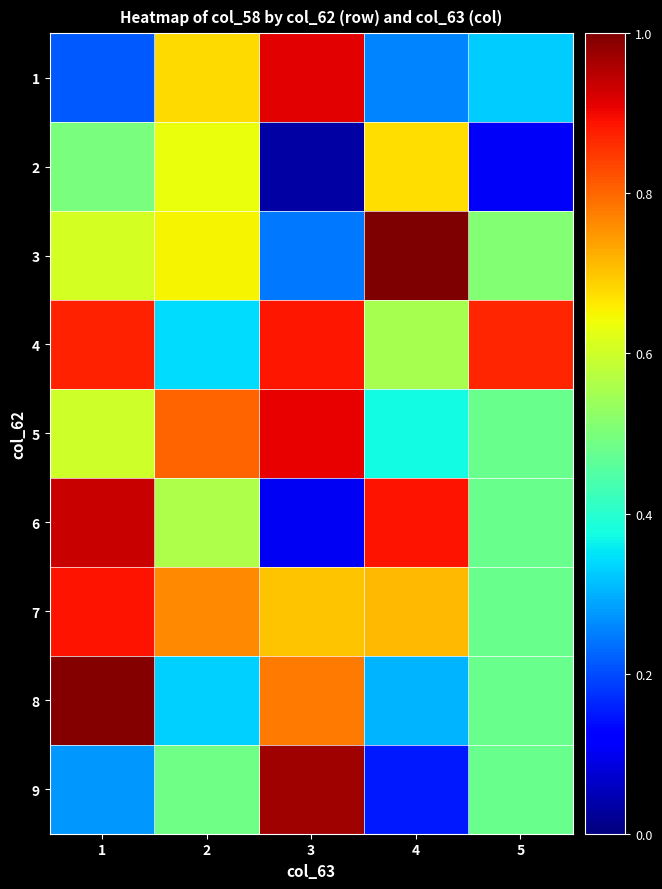

Rank the series by their maximum value, from highest to lowest.

3, 8, 9, 6, 1, 5, 7, 4, 2